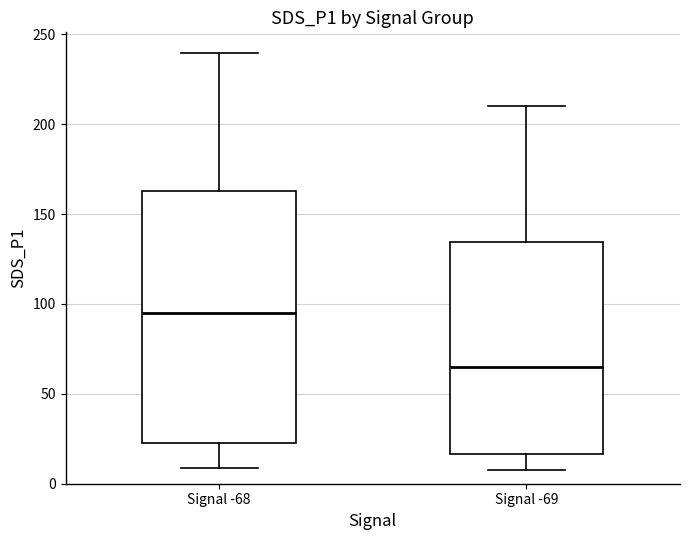

Which box is the tallest, from its lower edge to its upper edge?

Signal -68